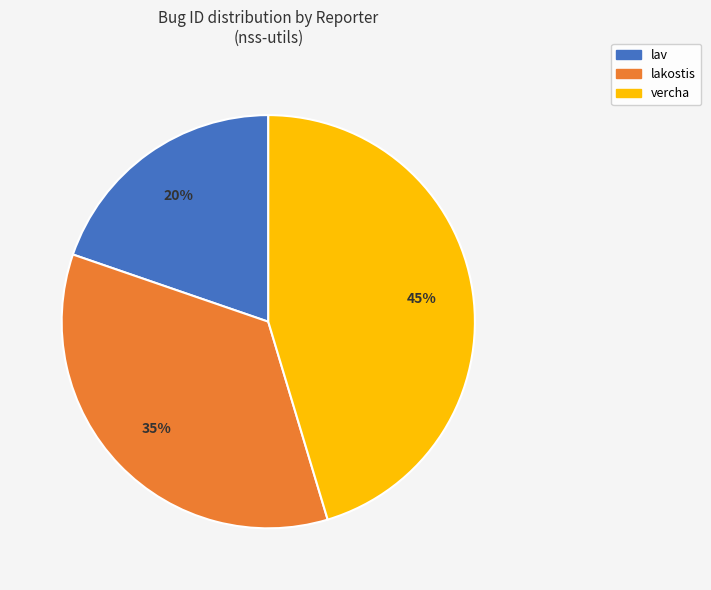

Which category has the smallest portion of the pie?

lav